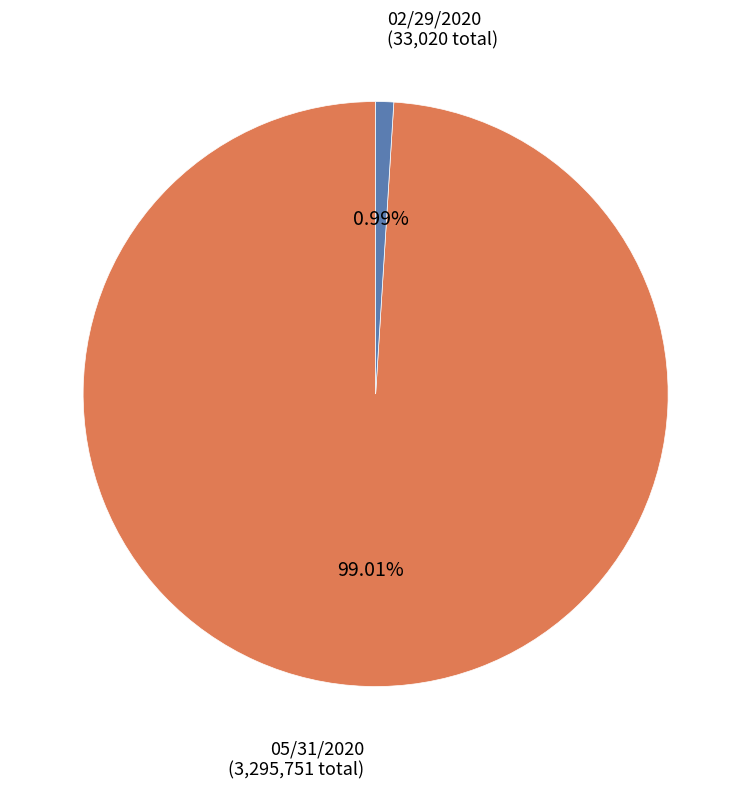

To the nearest percent, what is the difference between the largest and smallest slice percentages?

98%